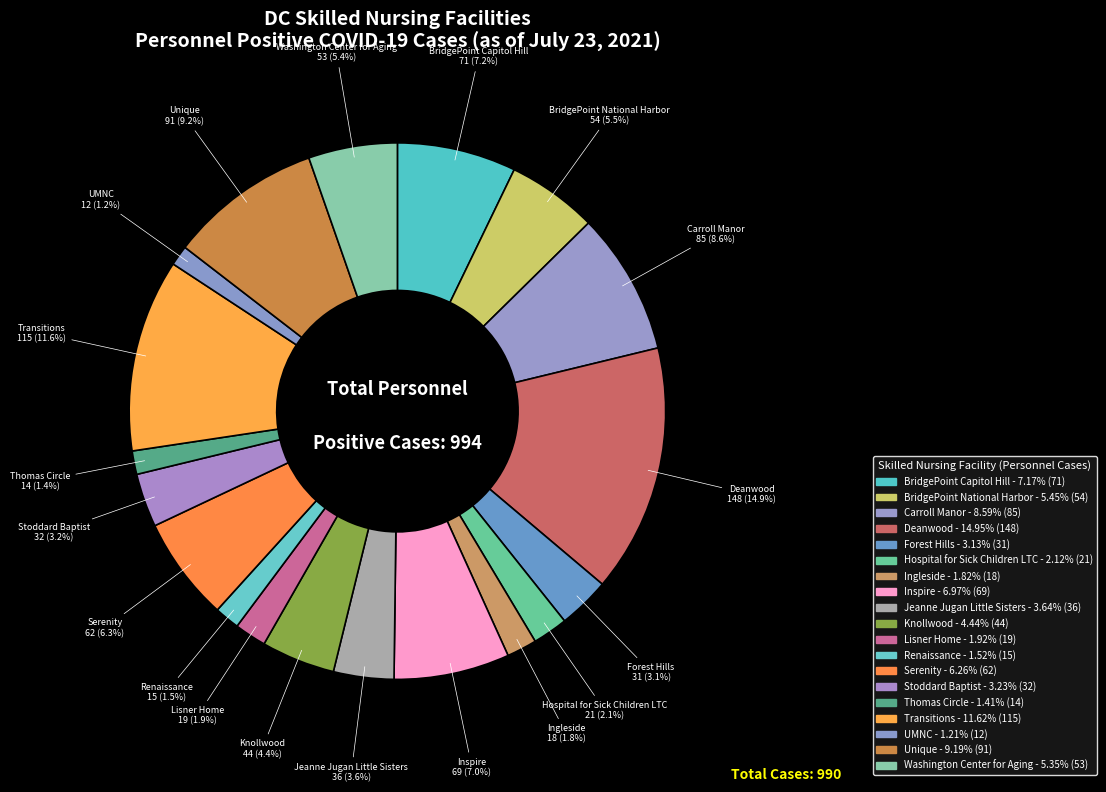

How many segments does this pie chart have?

19